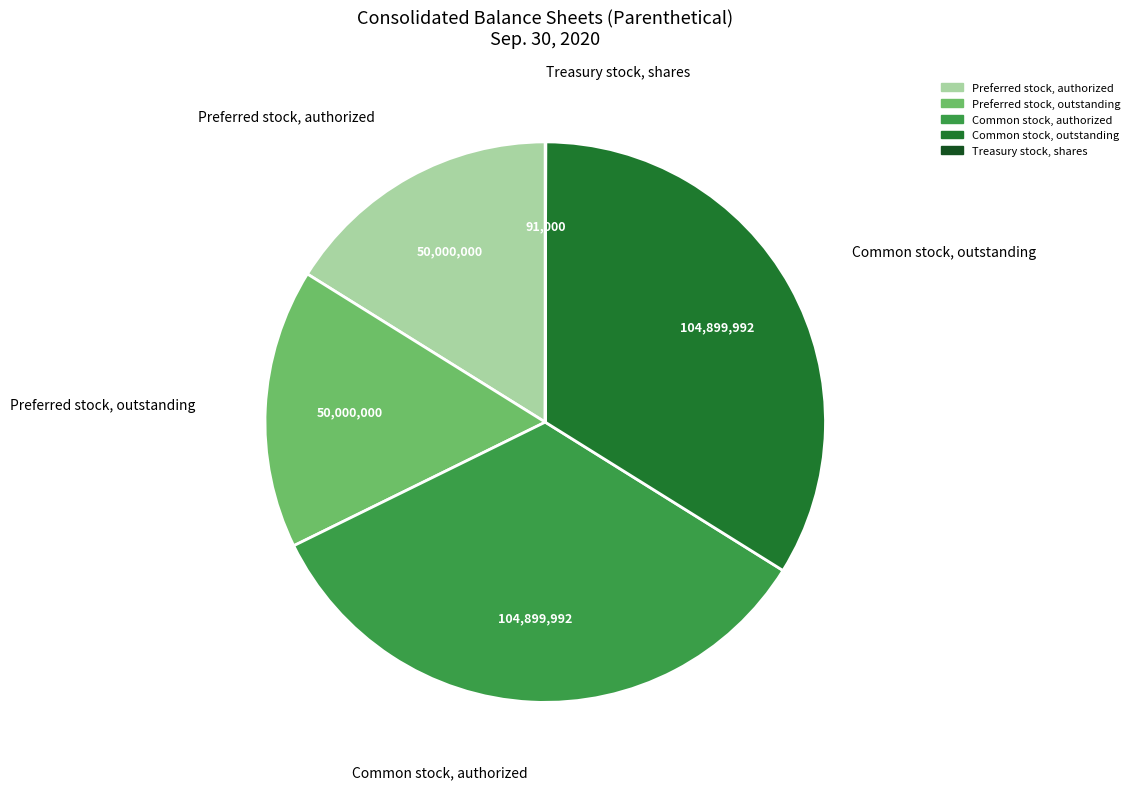

The Common stock, authorized slice represents 24% of the pie. True or false?

False